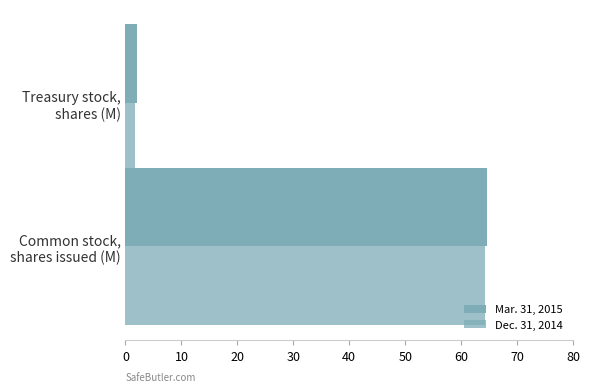

How many data points in Mar. 31, 2015 are above 64?

1